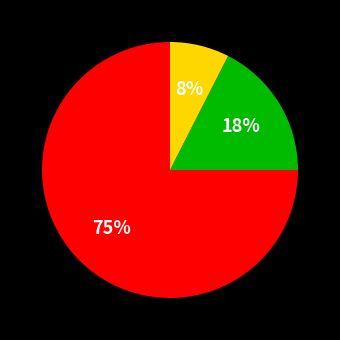

Does any single category account for the majority?

Yes